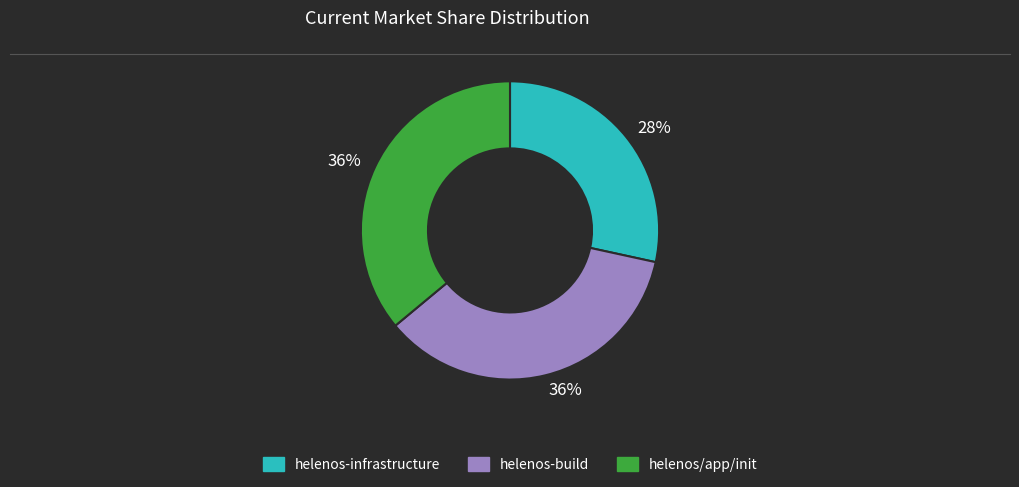

To the nearest percent, what is the average slice percentage?

33%